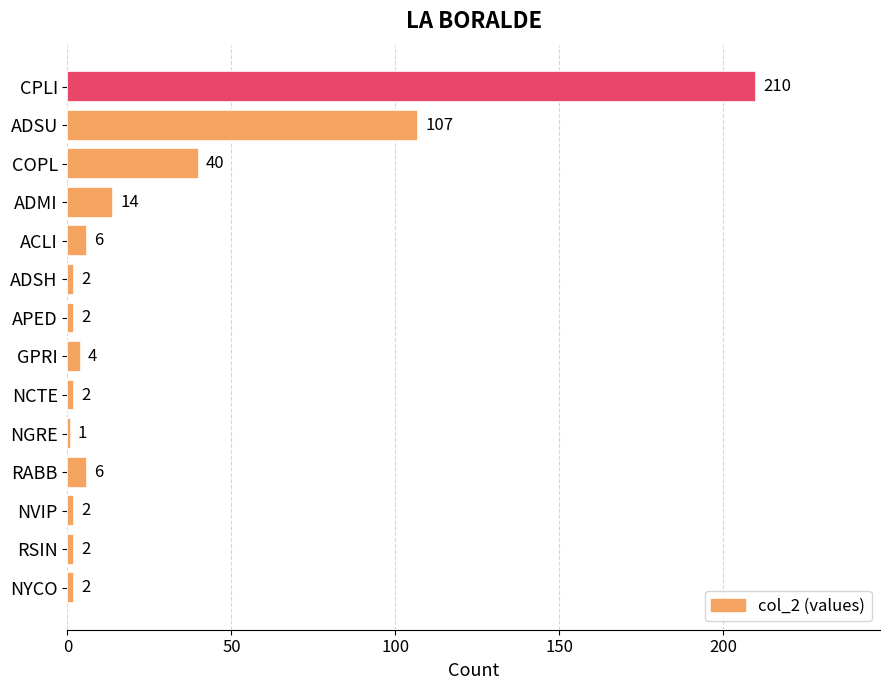

What is the maximum value shown in the chart?

210